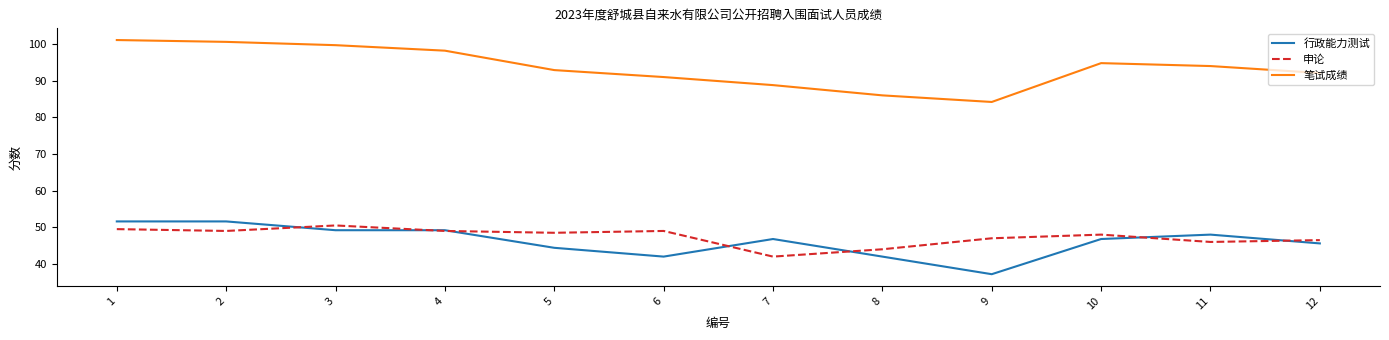

Which category has the lowest value across all series?

9